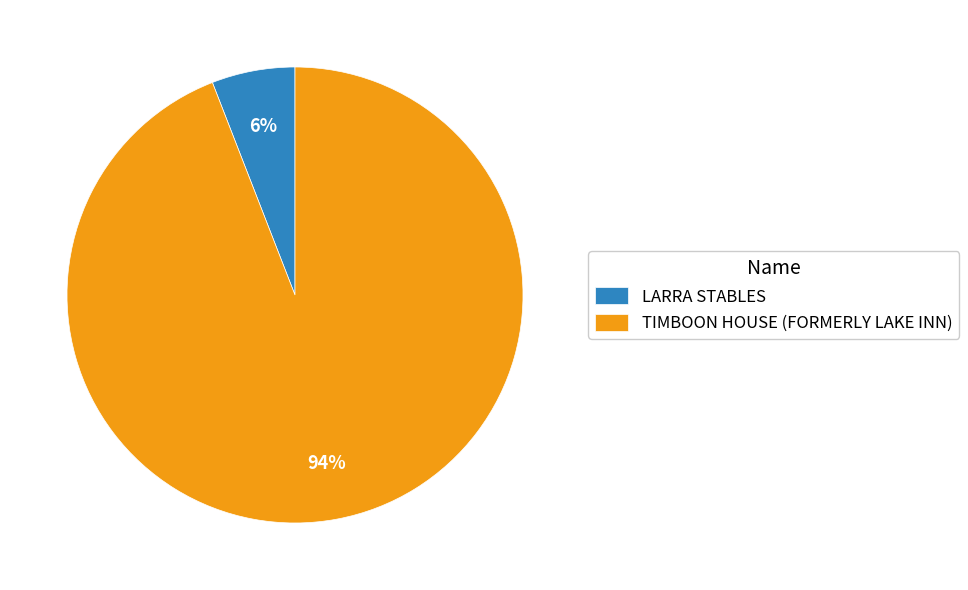

Between TIMBOON HOUSE (FORMERLY LAKE INN) and LARRA STABLES, which is larger?

TIMBOON HOUSE (FORMERLY LAKE INN)